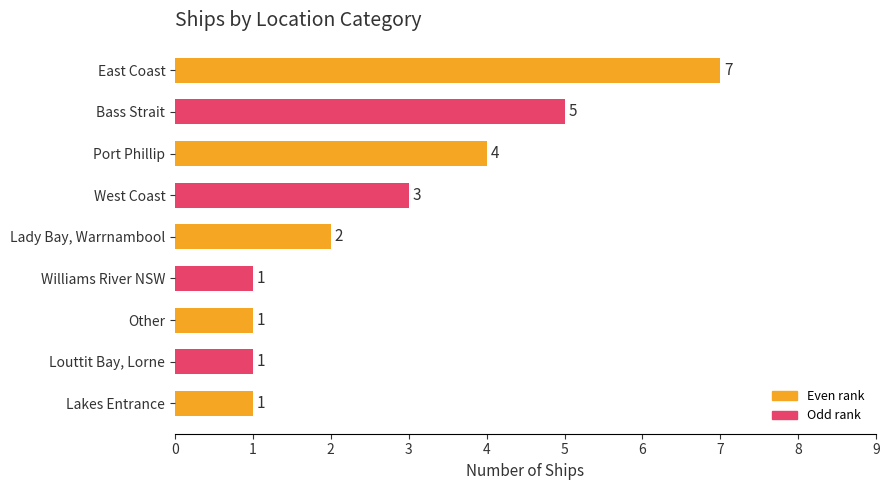

Count the values in the range 1 to 4.

7